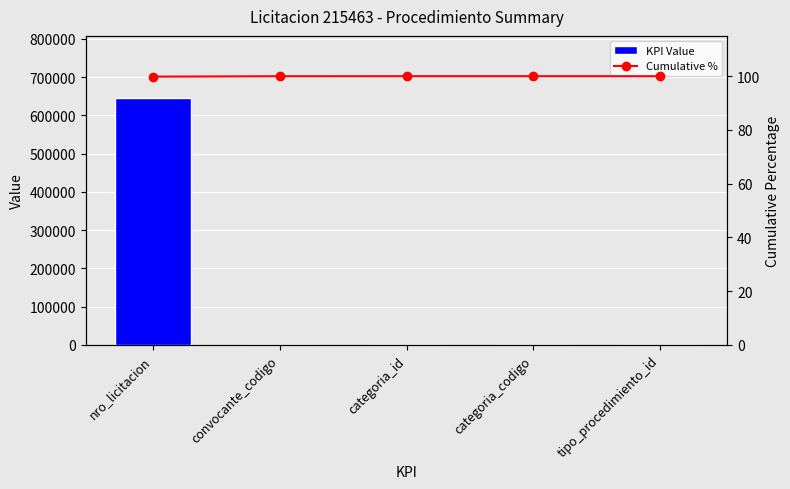

What is the difference between the maximum and minimum values in the Cumulative % series?

0.2